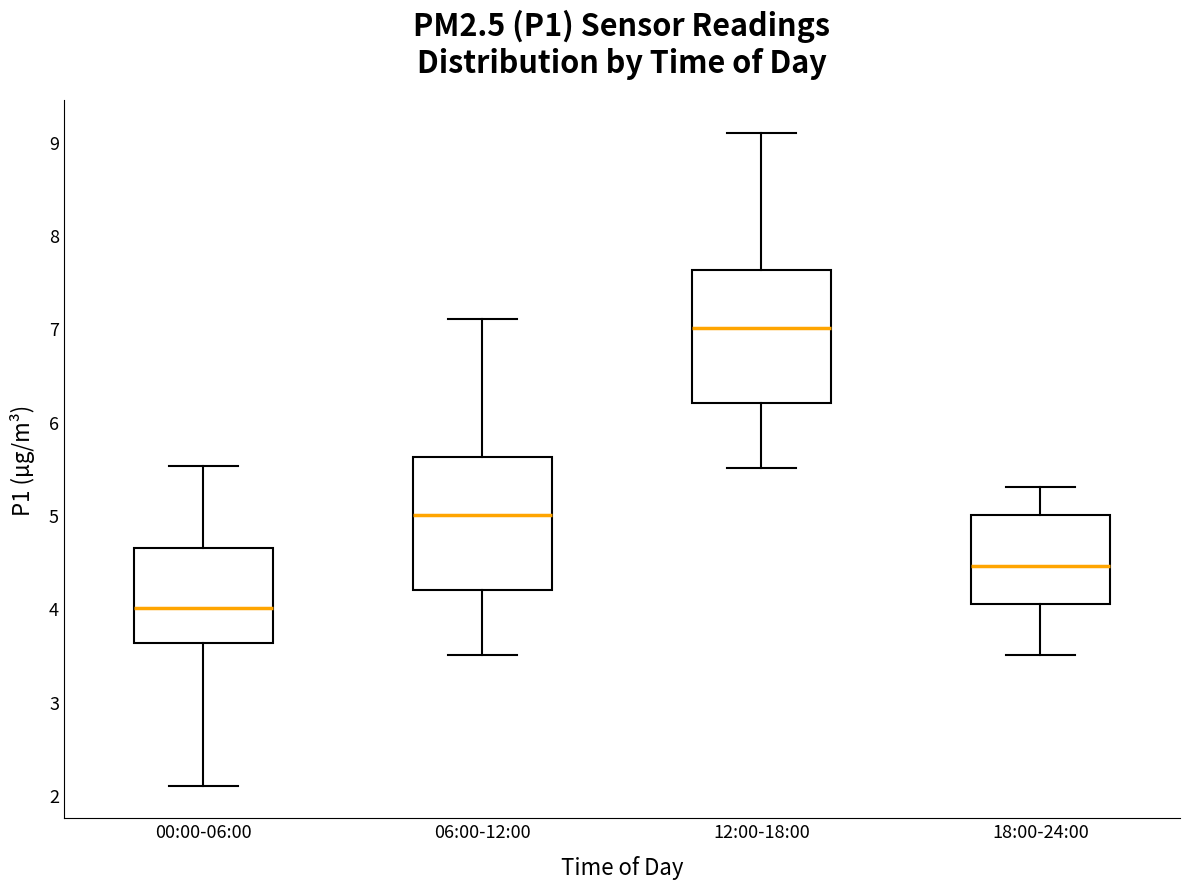

Reading left to right, read every box against the y-axis: the position of its median line, the range the box covers, and the ends of its whiskers. The values are not printed on the chart, so give them approximately, as read against the axis.

00:00-06:00: median 4.0, box 3.6 to 4.7, whiskers 2.1 to 5.5
06:00-12:00: median 5.0, box 4.2 to 5.6, whiskers 3.5 to 7.1
12:00-18:00: median 7.0, box 6.2 to 7.6, whiskers 5.5 to 9.1
18:00-24:00: median 4.5, box 4.1 to 5.0, whiskers 3.5 to 5.3